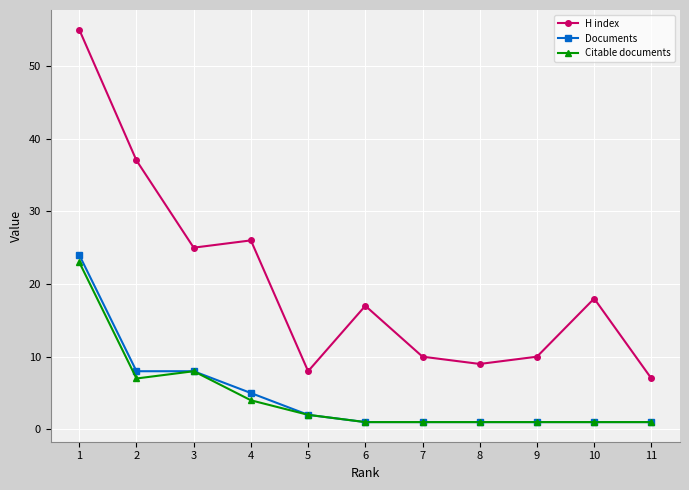

Reading left to right, transcribe all the data shown in this chart.

H index: 1=55	2=37	3=25	4=26	5=8	6=17	7=10	8=9	9=10	10=18	11=7
Documents: 1=24	2=8	3=8	4=5	5=2	6=1	7=1	8=1	9=1	10=1	11=1
Citable documents: 1=23	2=7	3=8	4=4	5=2	6=1	7=1	8=1	9=1	10=1	11=1